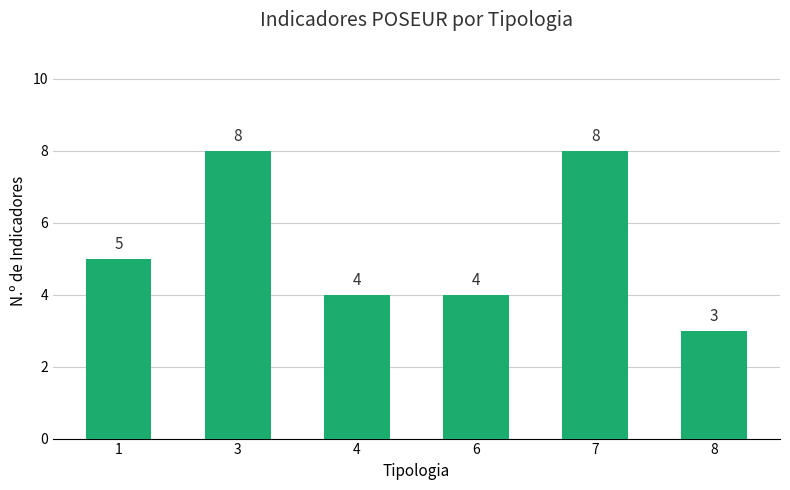

Is it true that the value at 4 is 4?

True